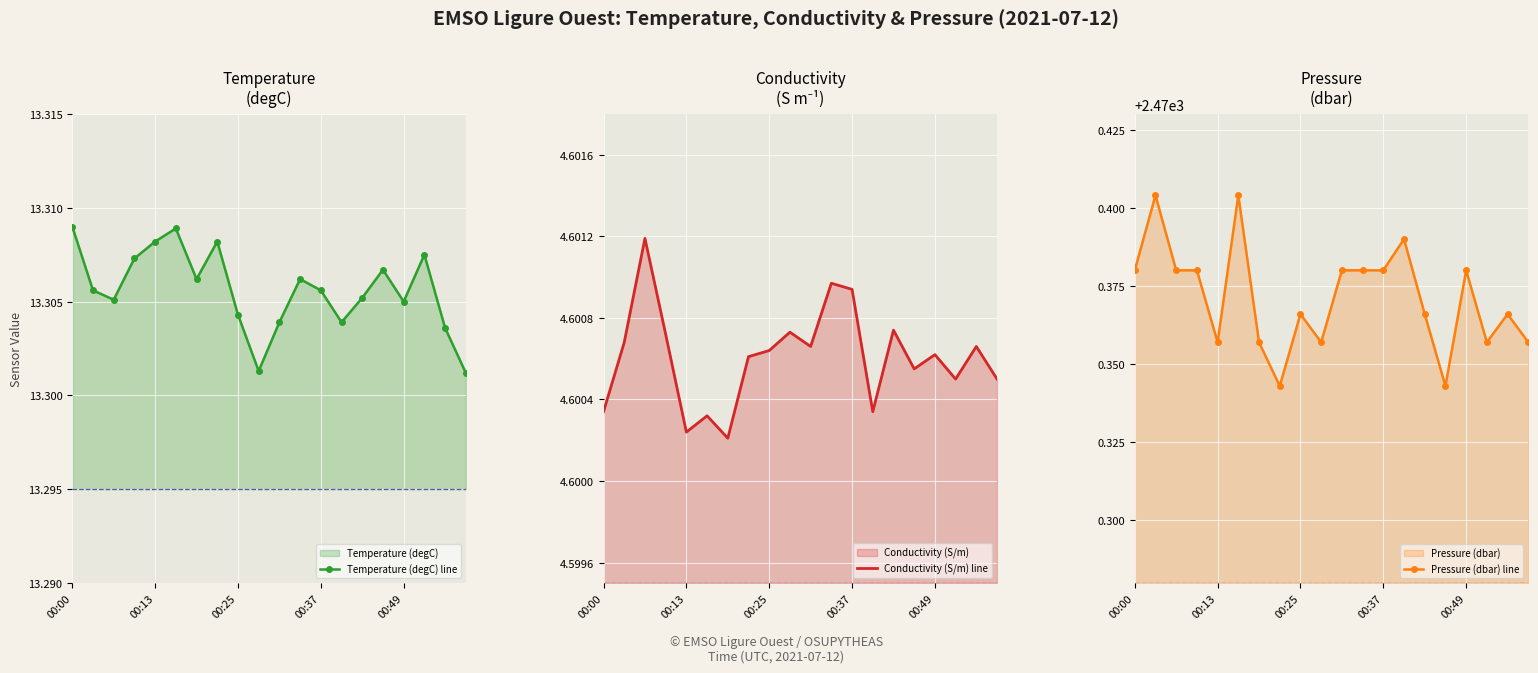

Which category has the lowest value across all series?

6